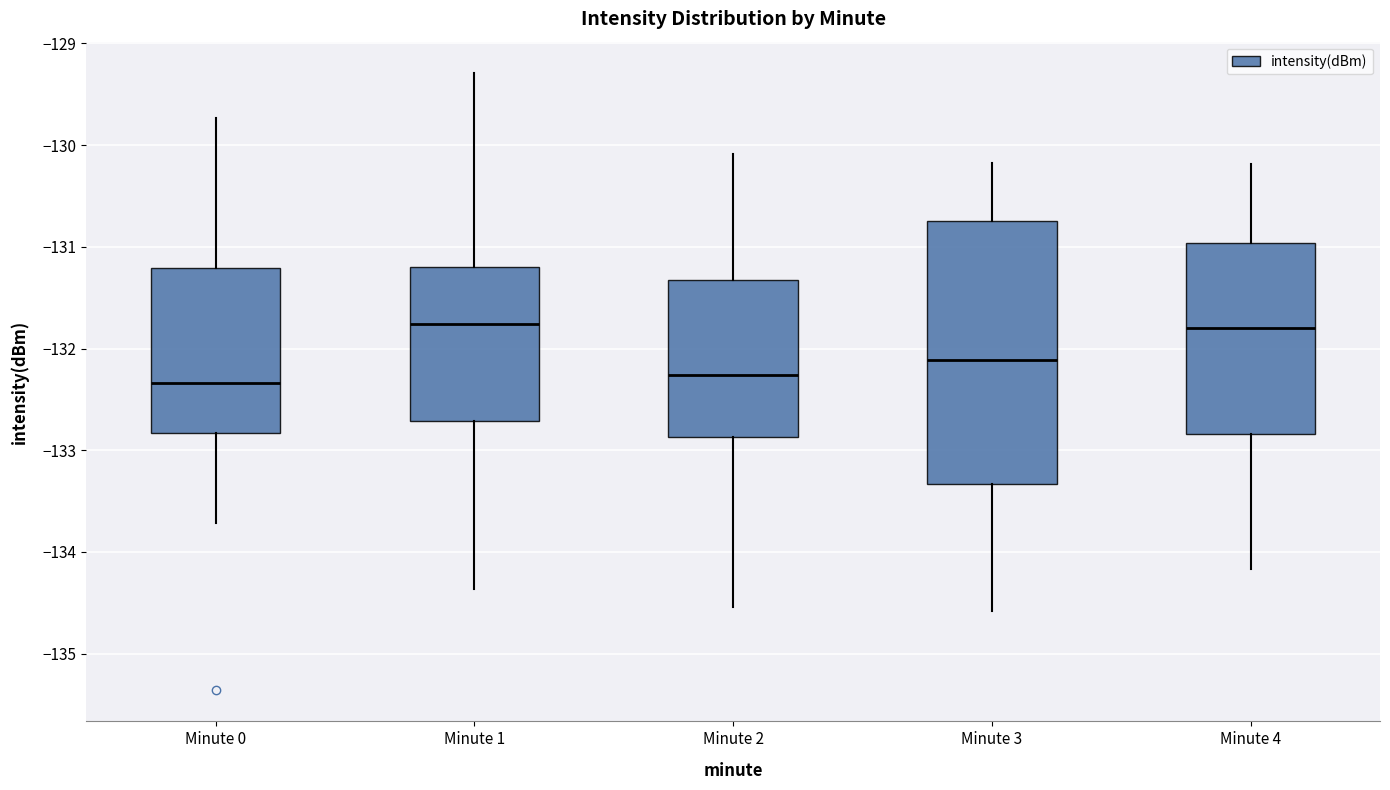

Reading left to right, transcribe this box plot: for each box, give where its median line is, the range the box spans, and where its two whiskers end, as read against the y-axis. The values are not printed on the chart, so give them approximately, as read against the axis.

Minute 0: median -132.3, box -132.8 to -131.2, whiskers -133.7 to -129.7
Minute 1: median -131.8, box -132.7 to -131.2, whiskers -134.4 to -129.3
Minute 2: median -132.3, box -132.9 to -131.3, whiskers -134.5 to -130.1
Minute 3: median -132.1, box -133.3 to -130.7, whiskers -134.6 to -130.2
Minute 4: median -131.8, box -132.8 to -131.0, whiskers -134.2 to -130.2